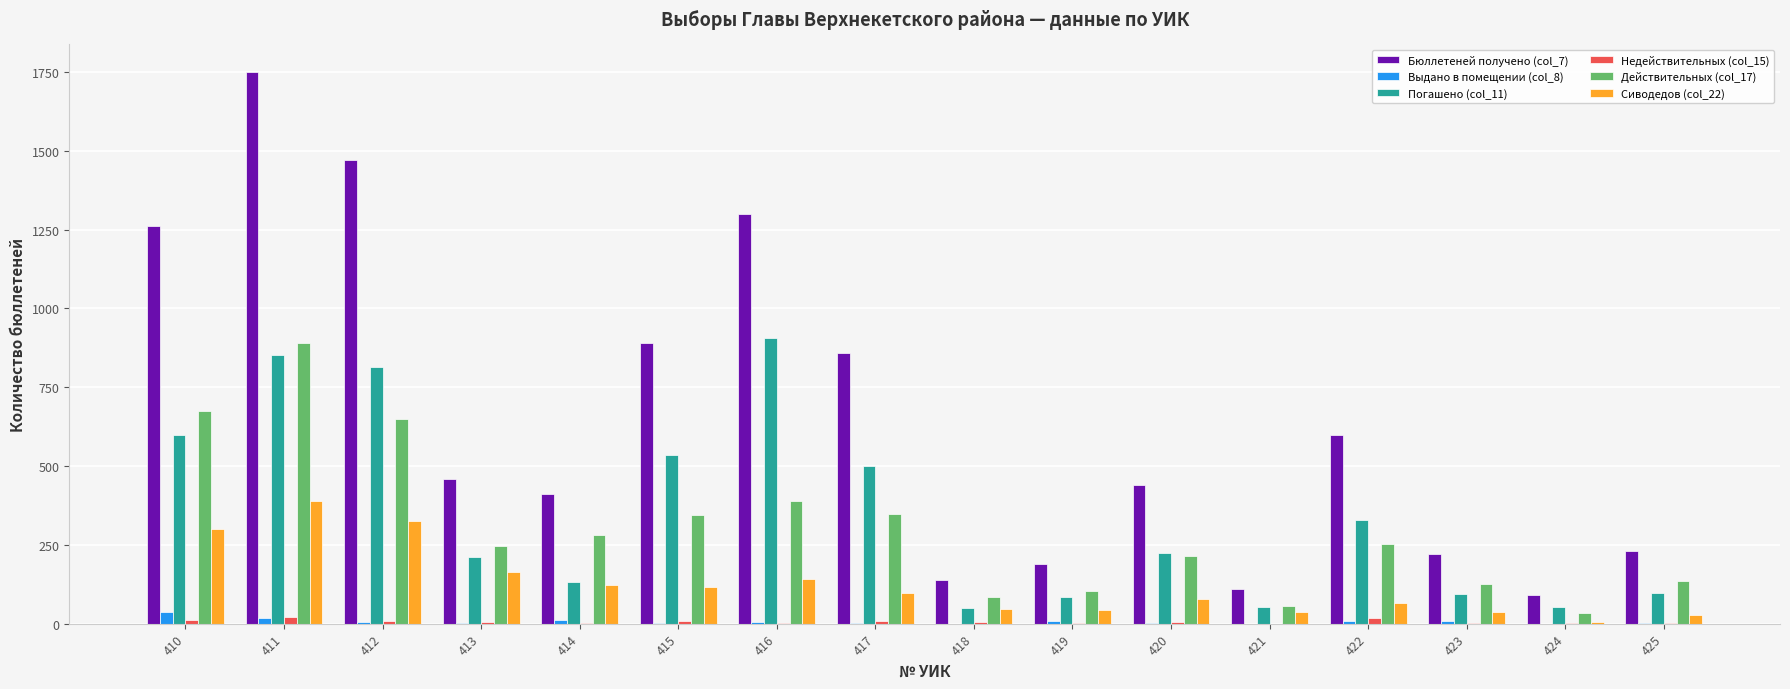

Are the bars horizontal?

No